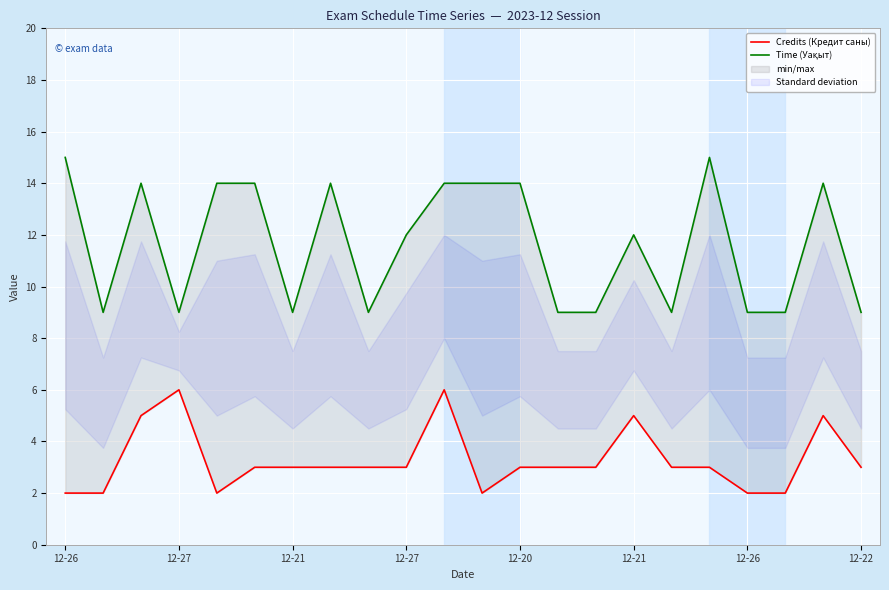

What is the value of the Credits (Кредит саны) point at the 21st from the left?

5